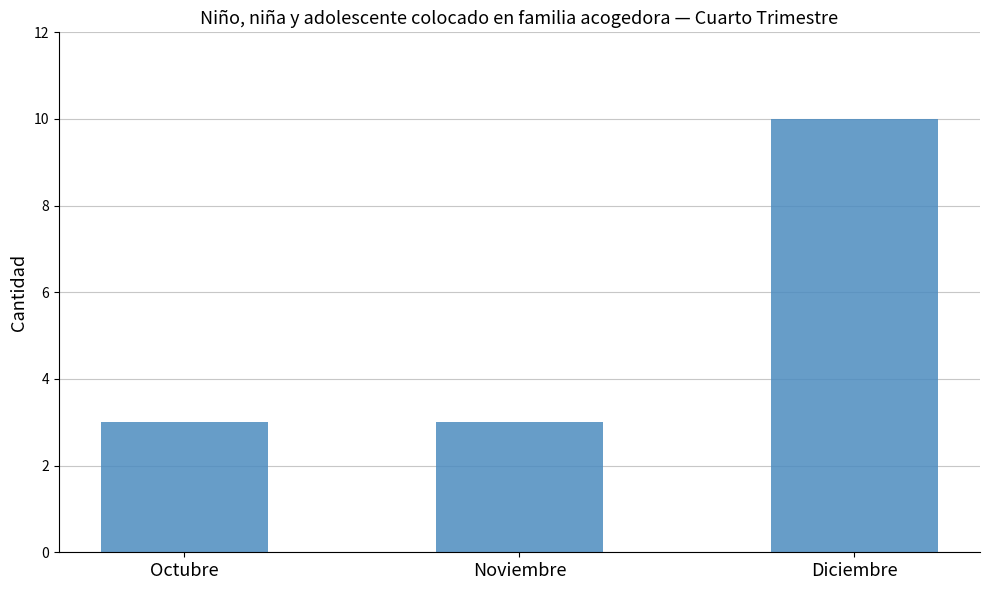

What position from the right is Diciembre?

1